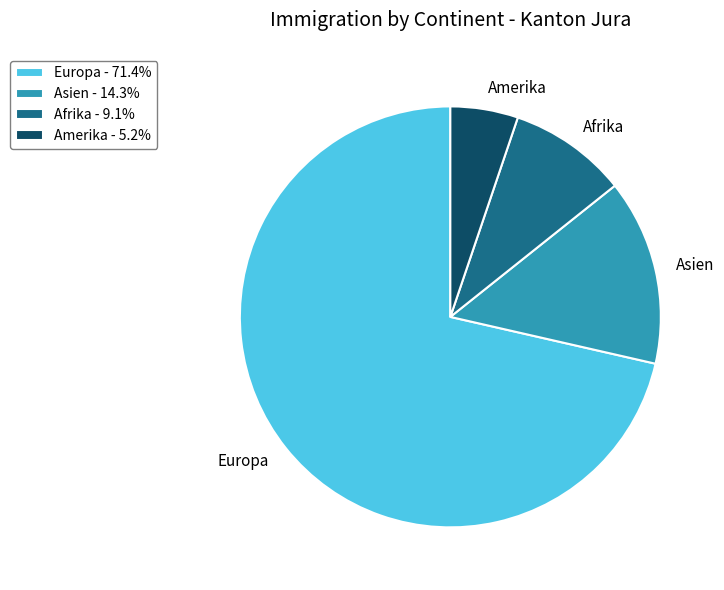

Is there any slice that represents more than half of the pie?

Yes